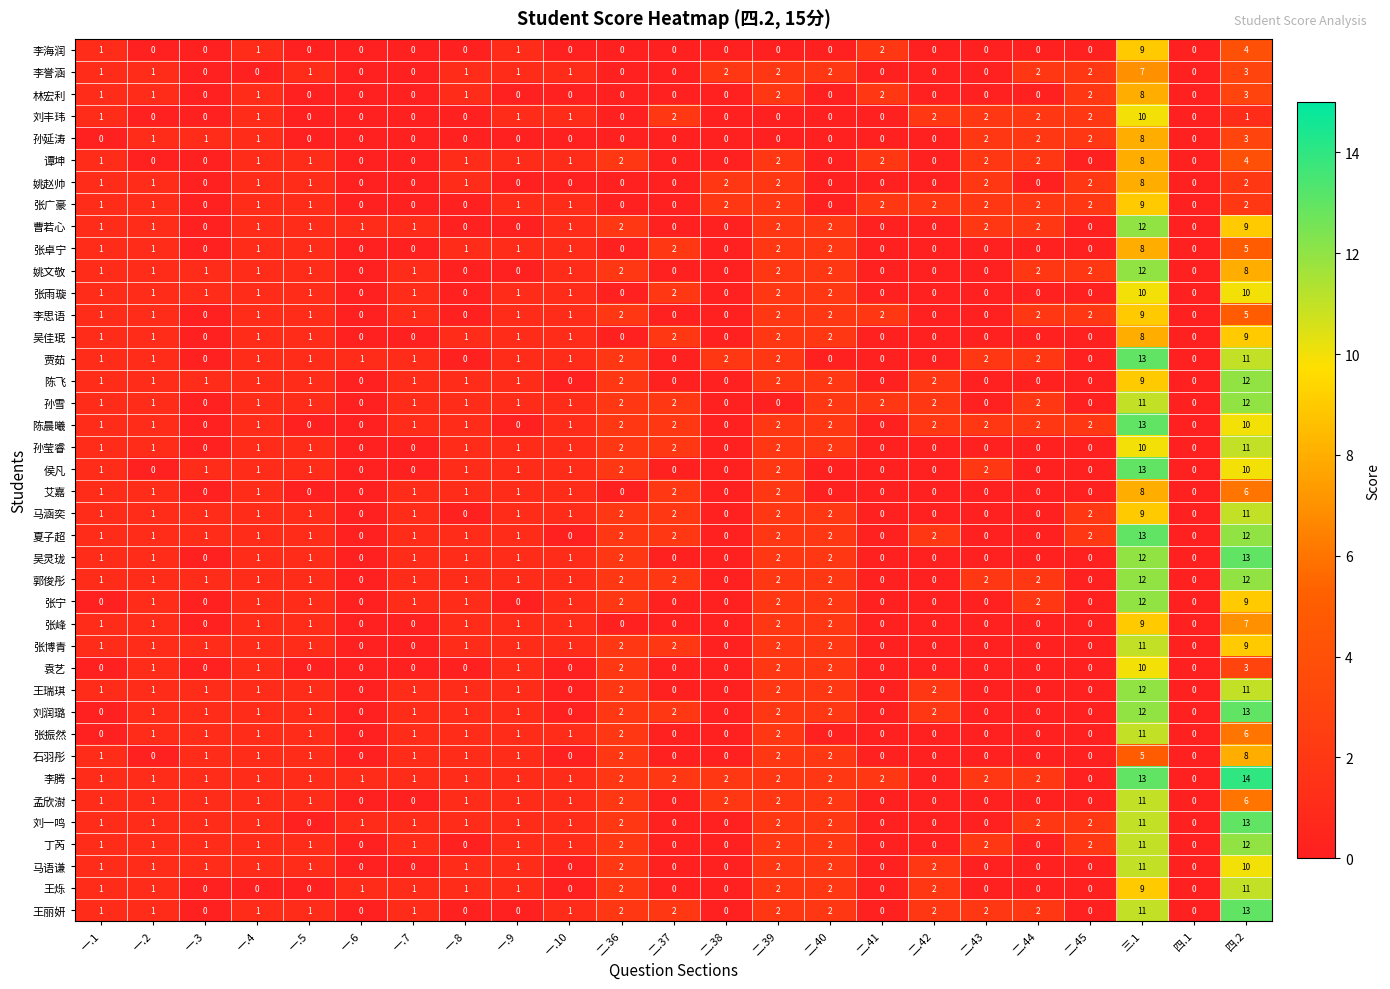

How many data points does each series have?

23